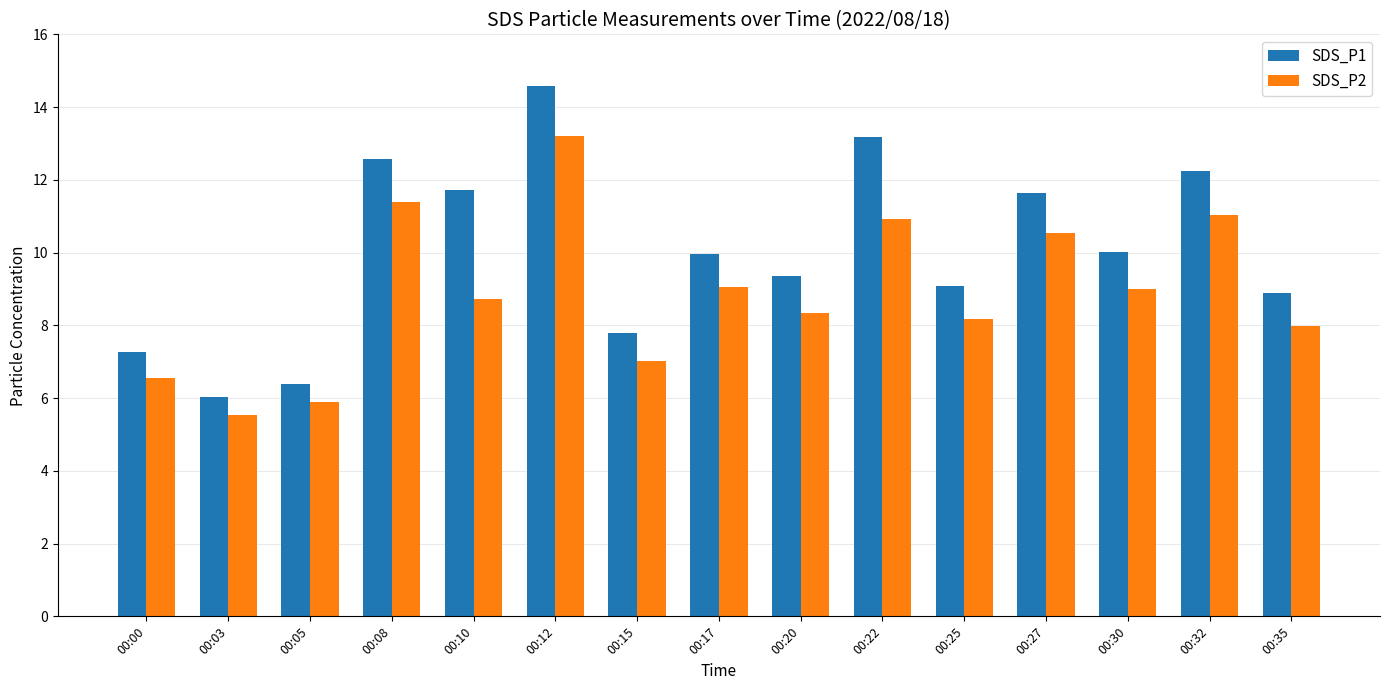

Which category has the highest value in the SDS_P2 series?

00:12